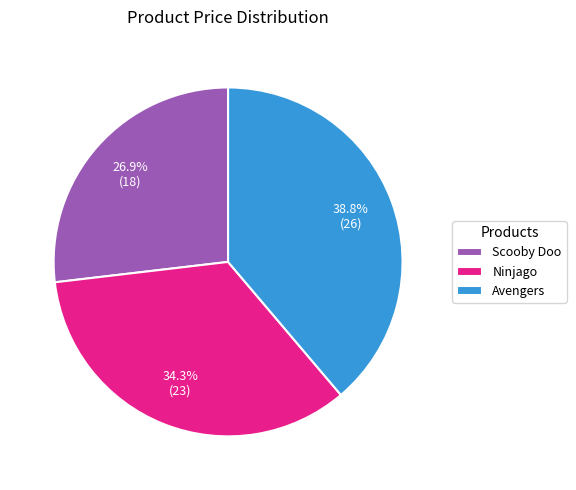

To the nearest percent, what is the average slice percentage?

33%